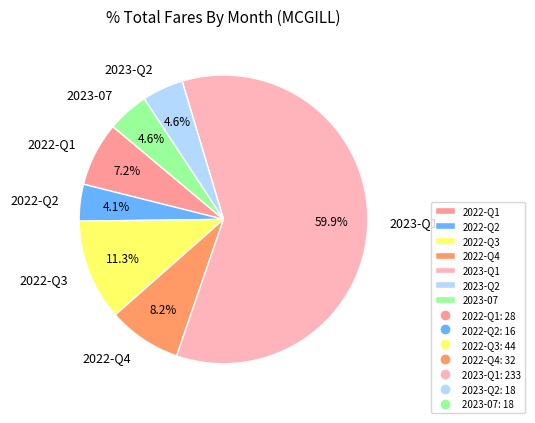

What percentage do 2022-Q4 and 2022-Q2 together represent?

12.3%